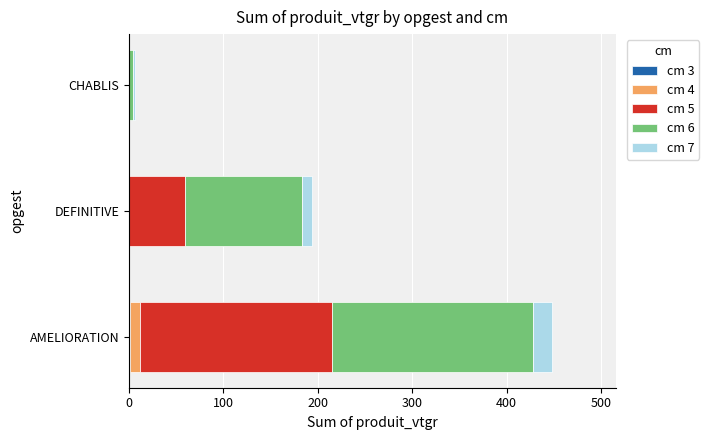

At which category is the sum across all series the highest?

AMELIORATION